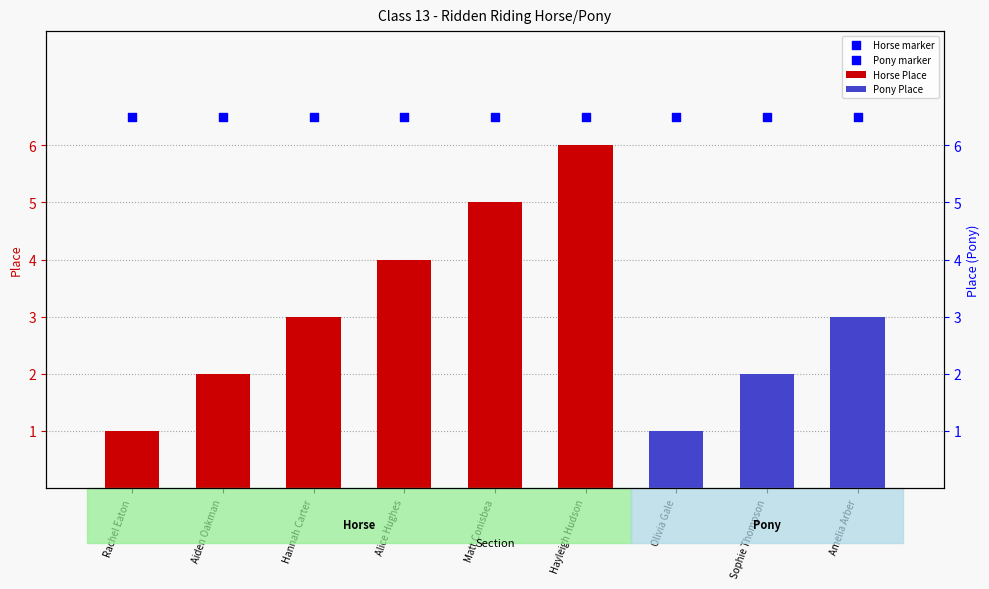

Which has a higher value, Hannah Carter or Matt Conisbea?

Matt Conisbea